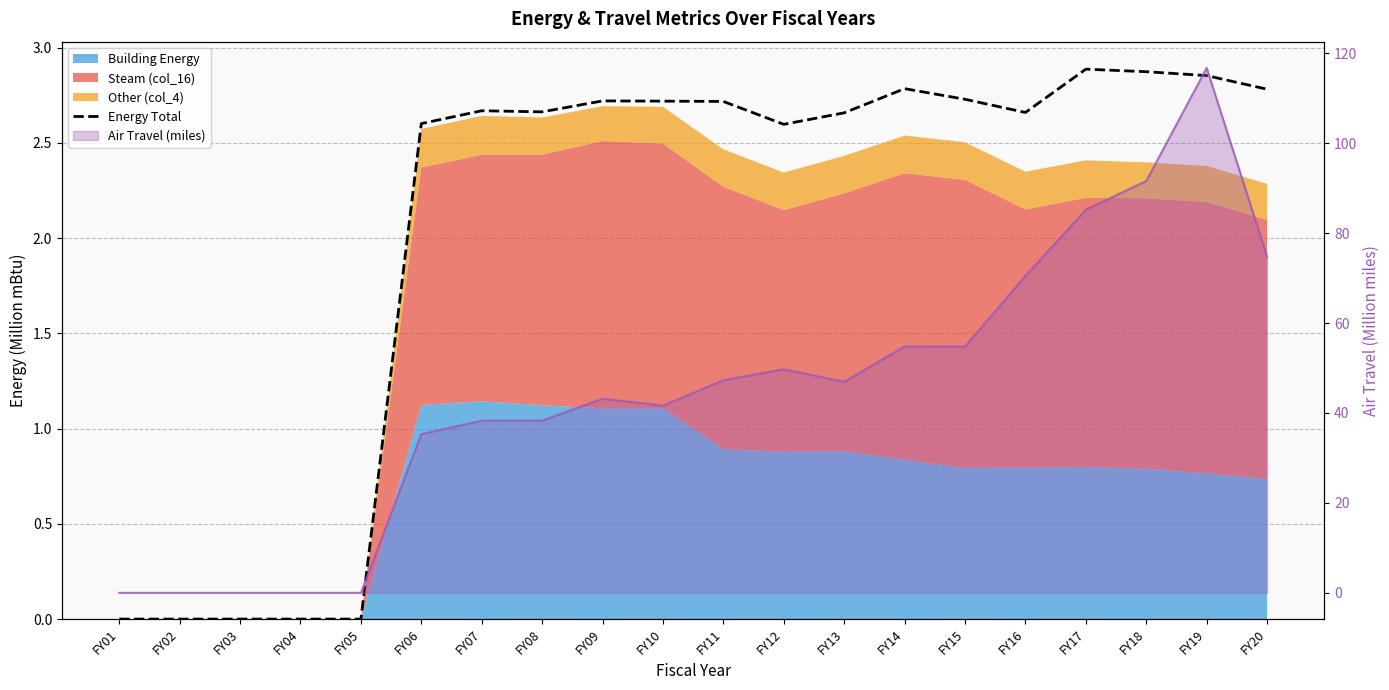

What is the sum of all values?

40.9